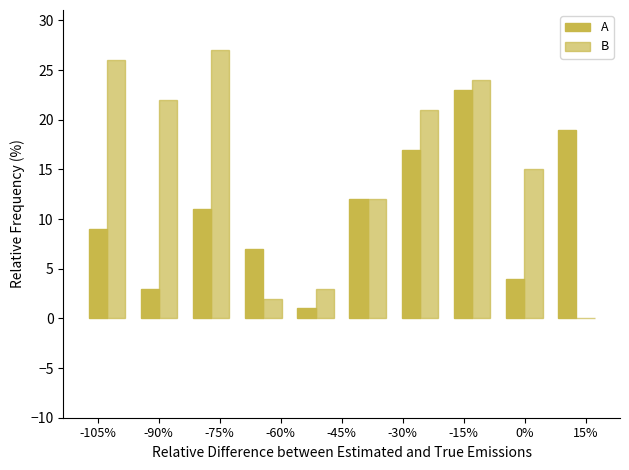

How many groups of bars are there?

10